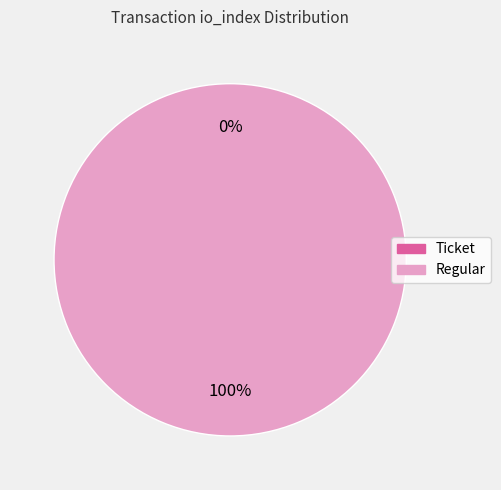

Which has a higher value, Ticket or Regular?

Regular